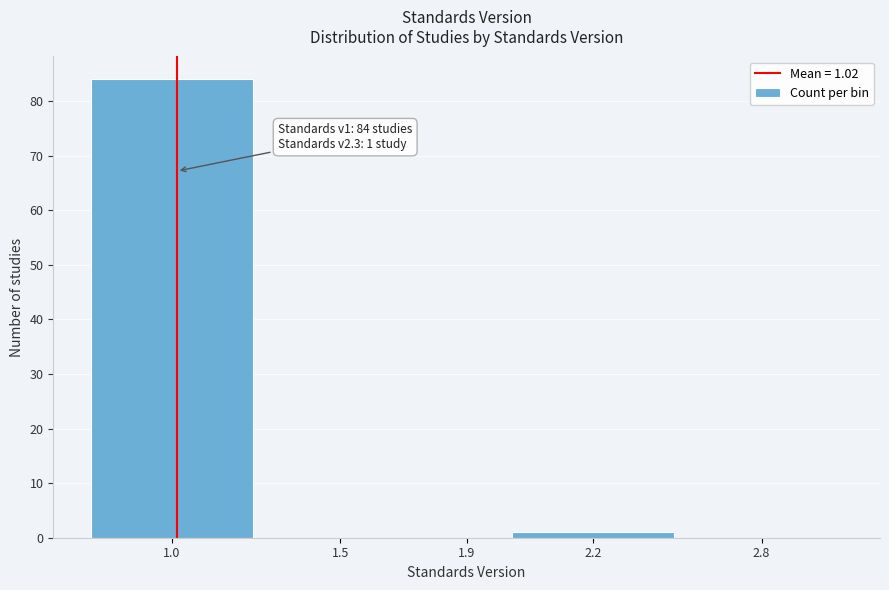

Reading left to right, transcribe all the data shown in this chart.

1.0=84	1.5=0	1.9=0	2.2=1	2.8=0